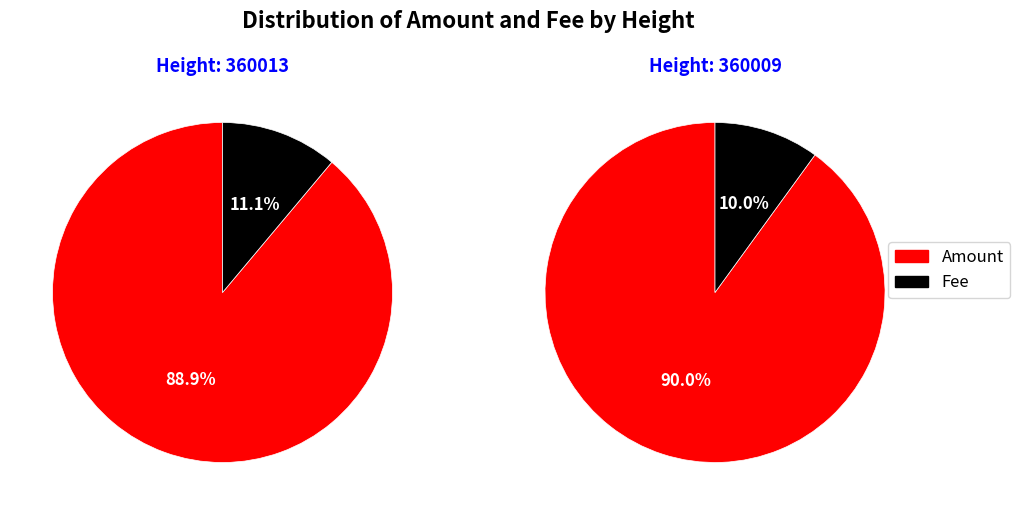

Rank the series at 360013 from highest to lowest value.

Amount, Fee